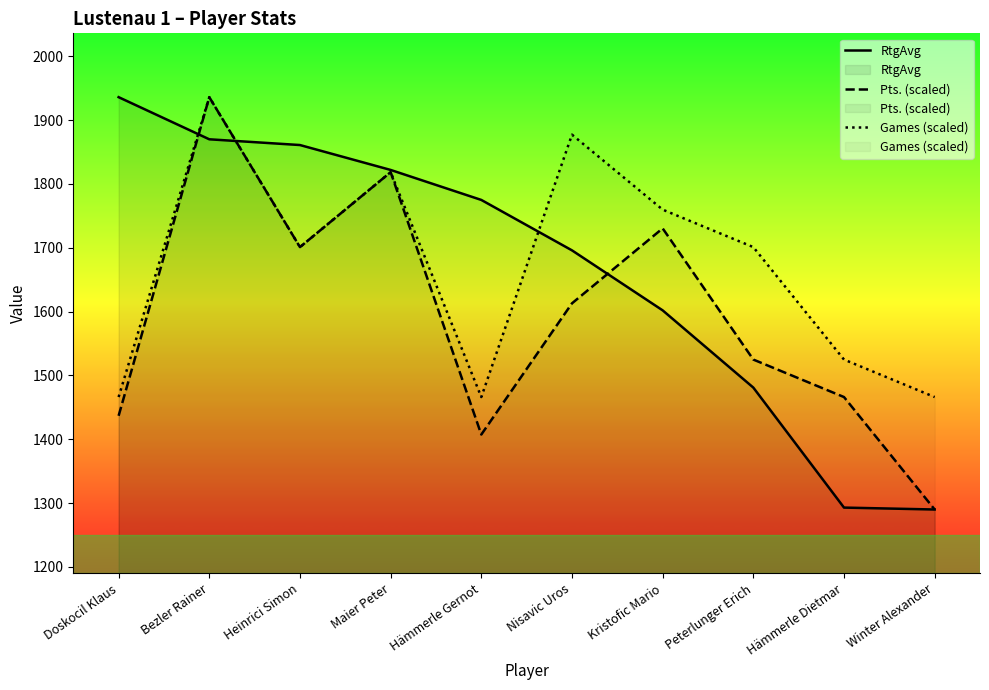

After their last crossing, which series has the higher values: RtgAvg or Games (scaled)?

Games (scaled)